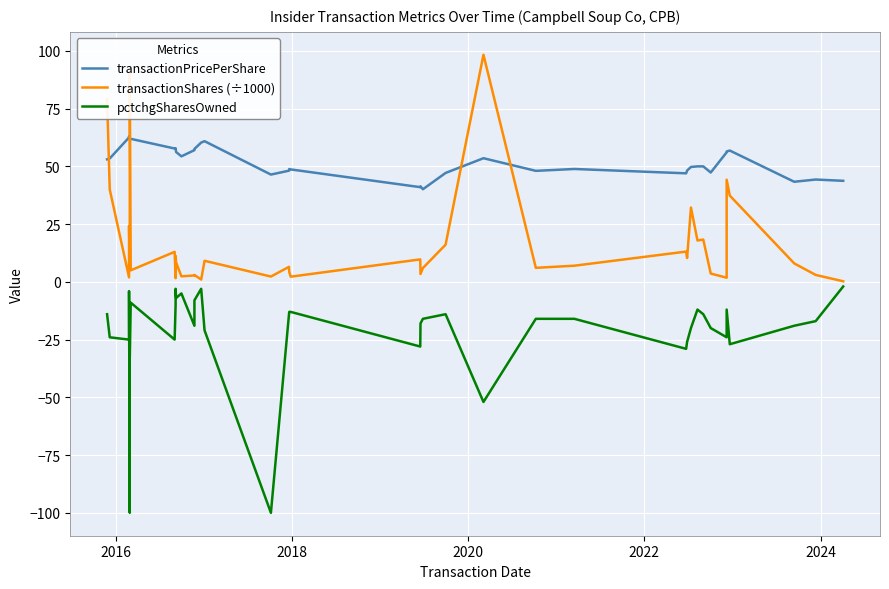

Is this an area chart (filled region under the line)?

No